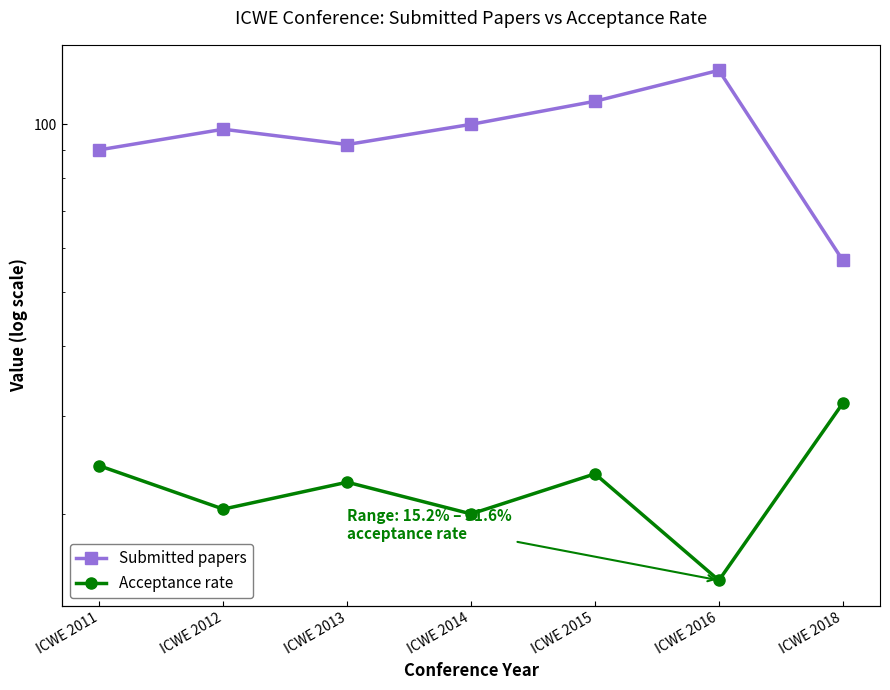

What is the difference between the second highest and second lowest values in the Submitted papers series?

20000